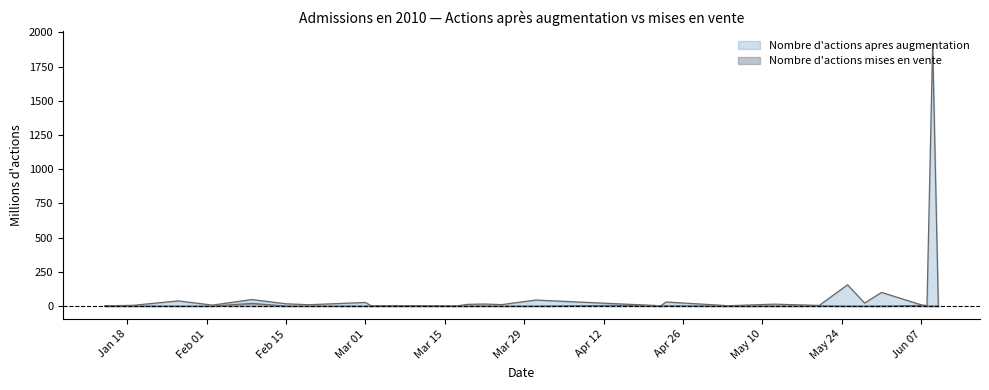

Which series has the widest spread of values?

Nombre d'actions apres augmentation